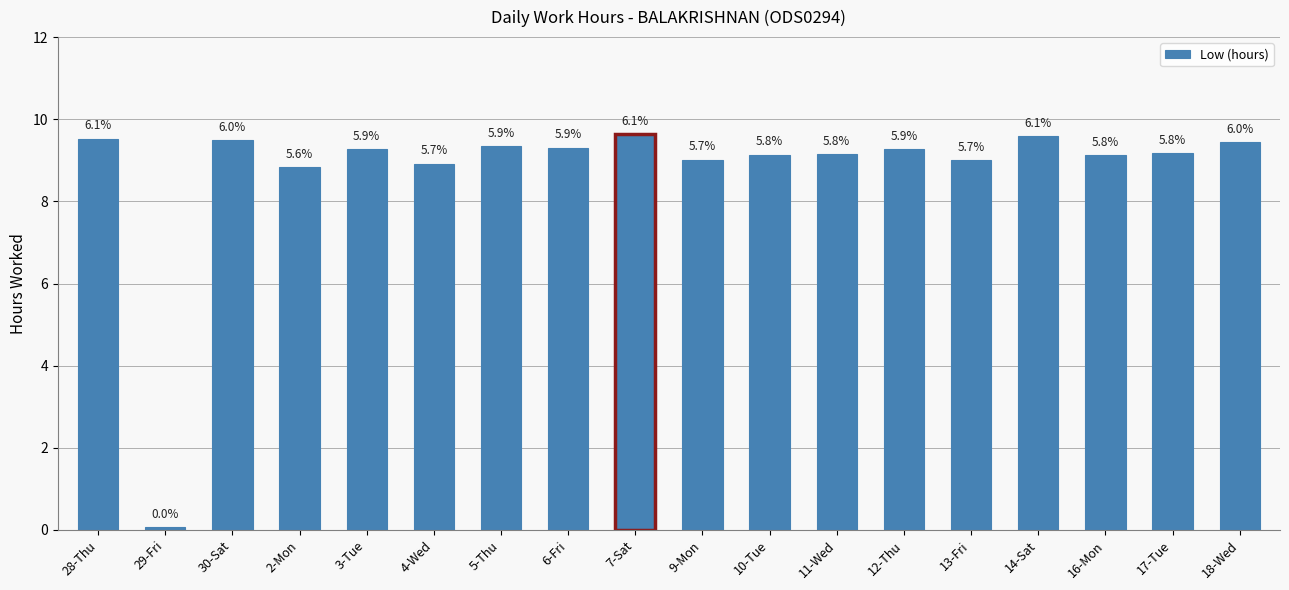

Reading left to right, extract all data points from this chart.

9.5	0.1	9.5	8.8	9.3	8.9	9.3	9.3	9.6	9.0	9.1	9.2	9.3	9.0	9.6	9.1	9.2	9.4